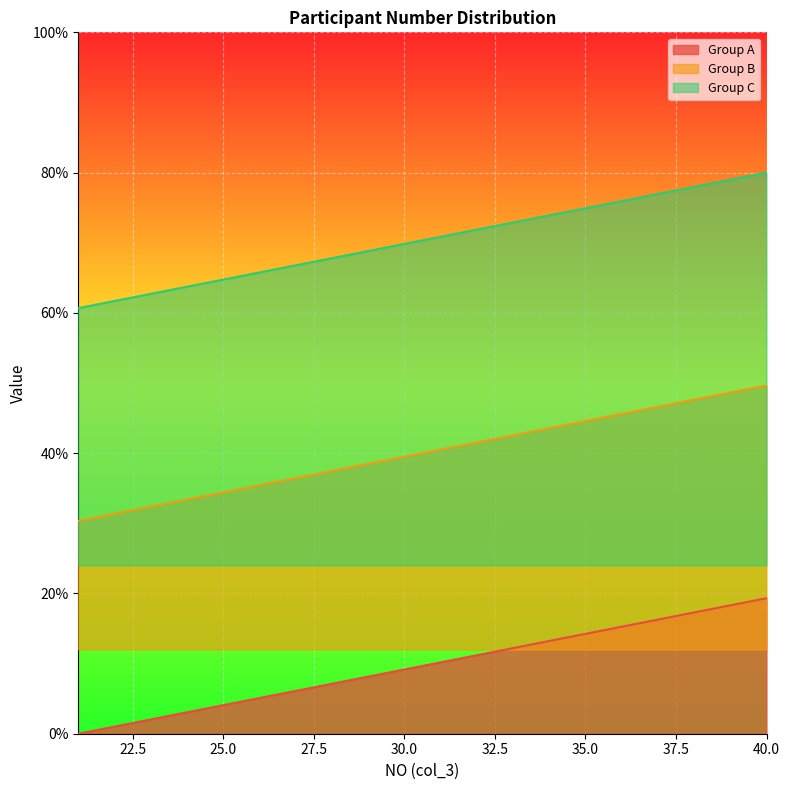

True or false: Group B has more than 2 points higher than both neighbors.

False